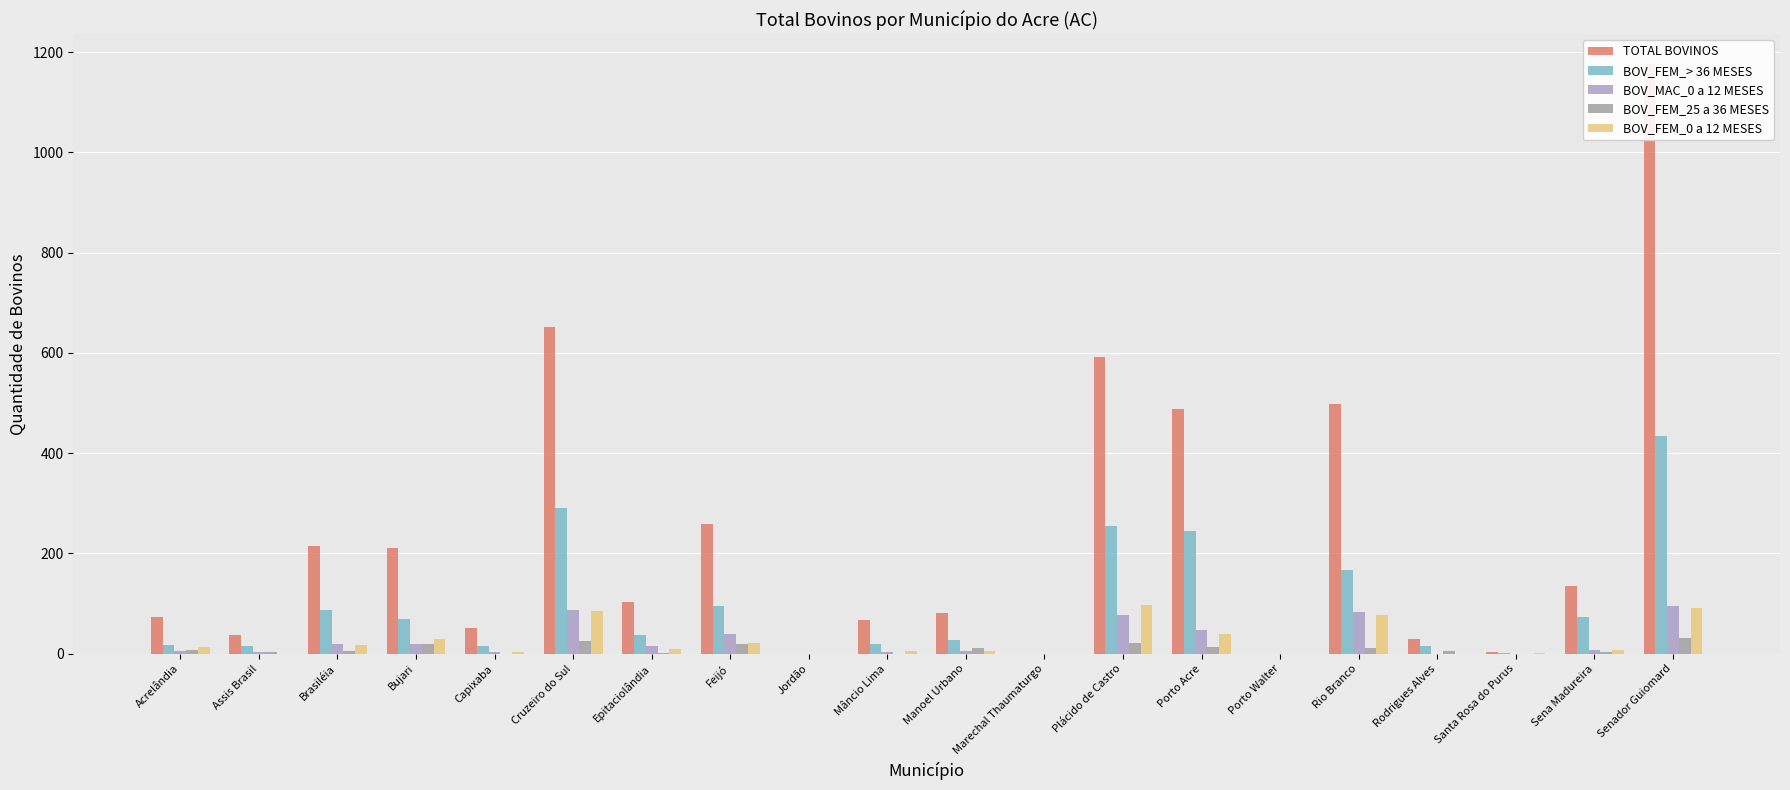

Which series has the widest spread of values?

TOTAL BOVINOS